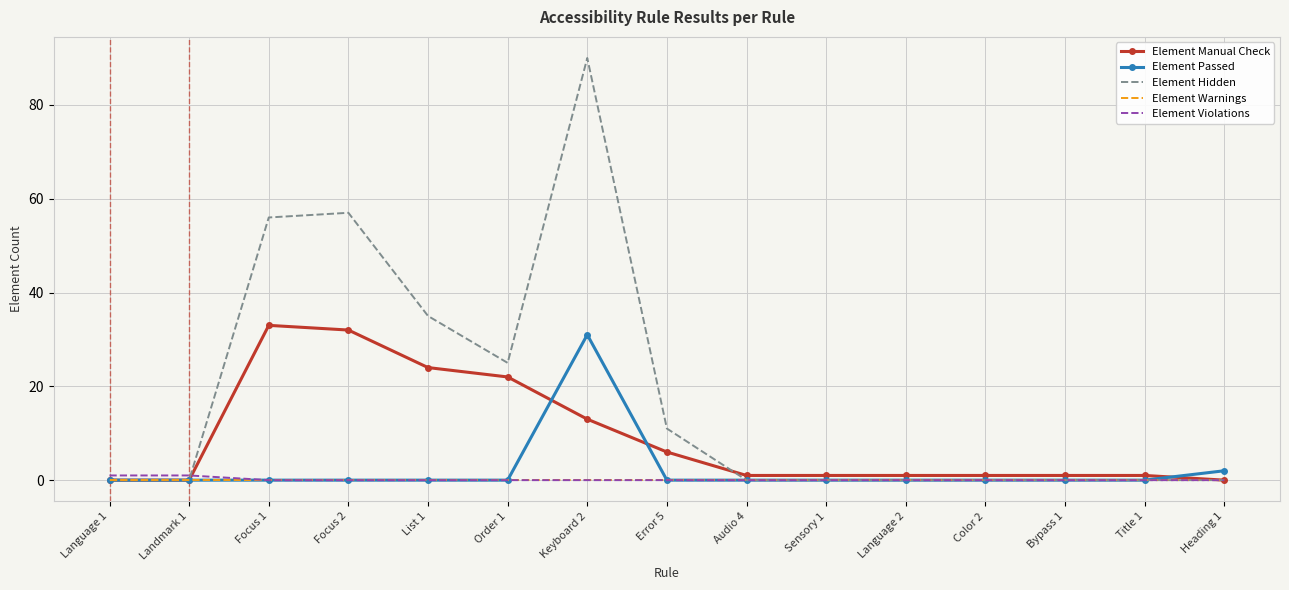

Which series has the largest total across all categories?

Element Hidden